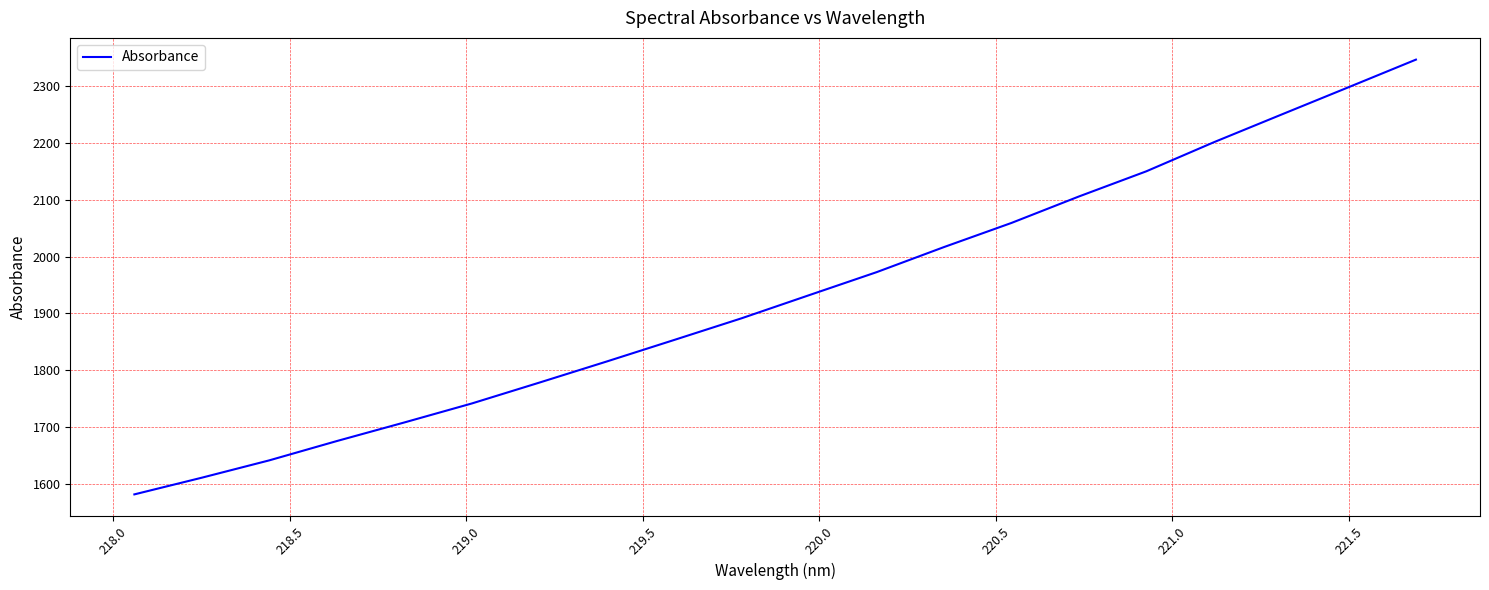

What is the difference between the maximum and minimum values?

764.5